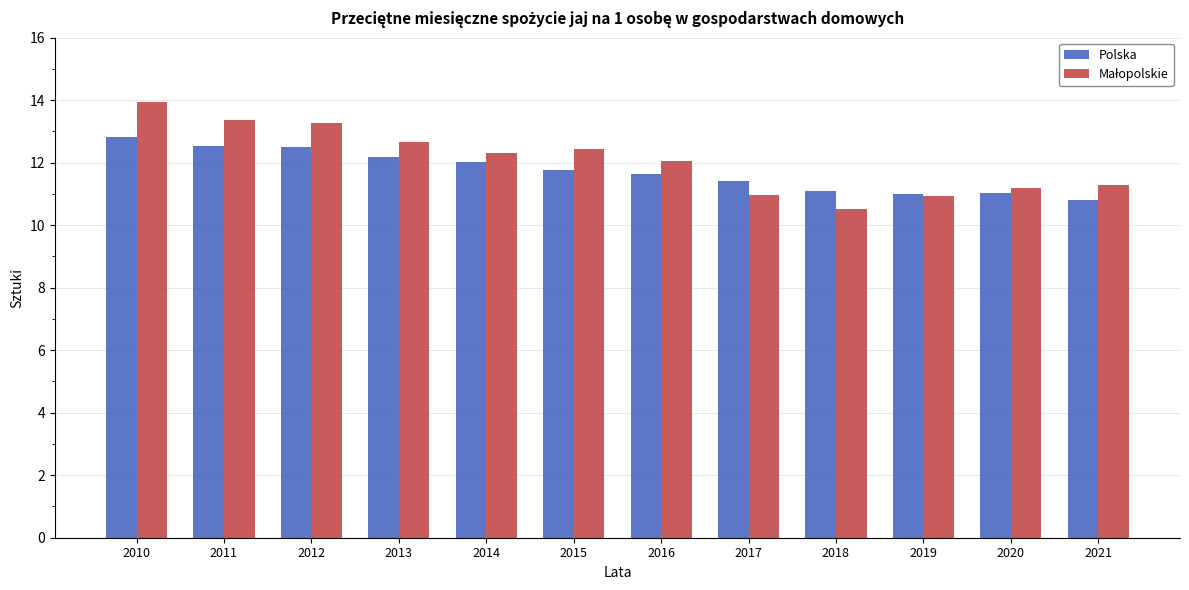

What is the sum of the Polska values at 2019 and 2018?

22.1